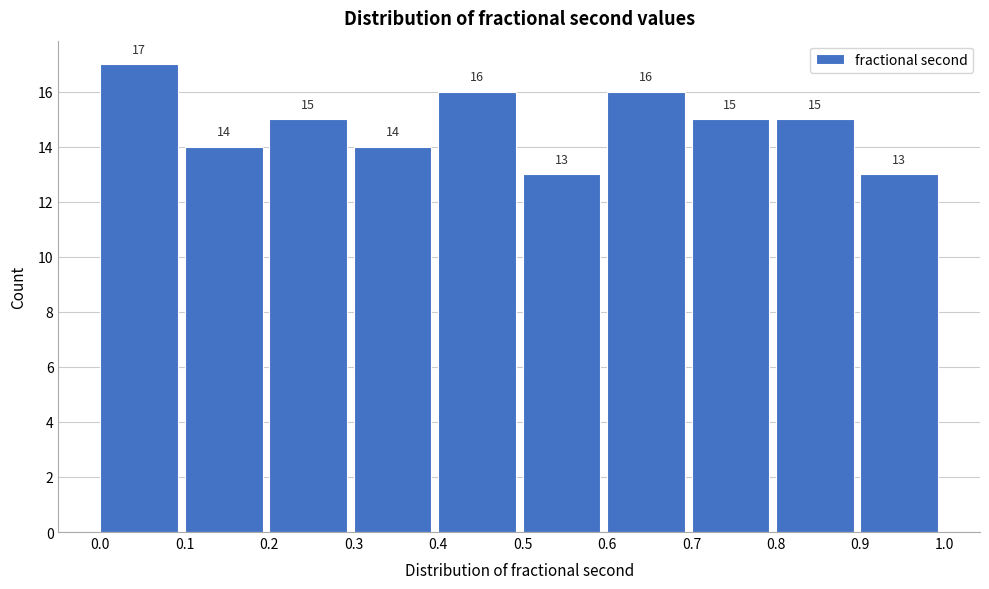

How tall is the bar that spans 0.6 to 0.7 on the x-axis?

16